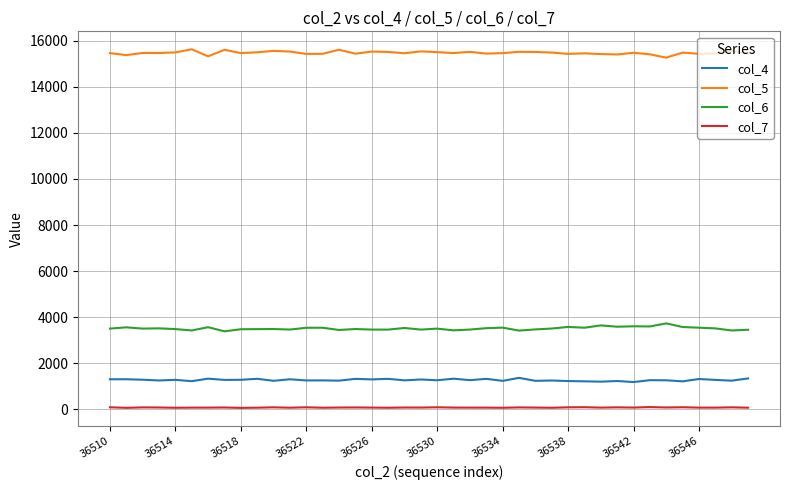

Which series has the largest total across all categories?

col_5